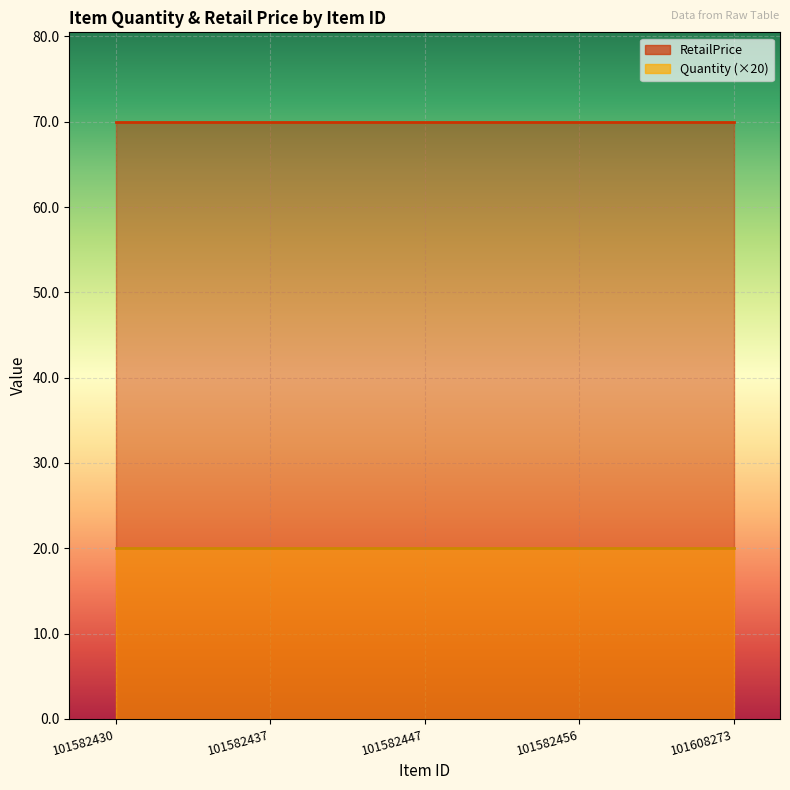

What is the value of the RetailPrice point at the 3rd from the left?

70.0